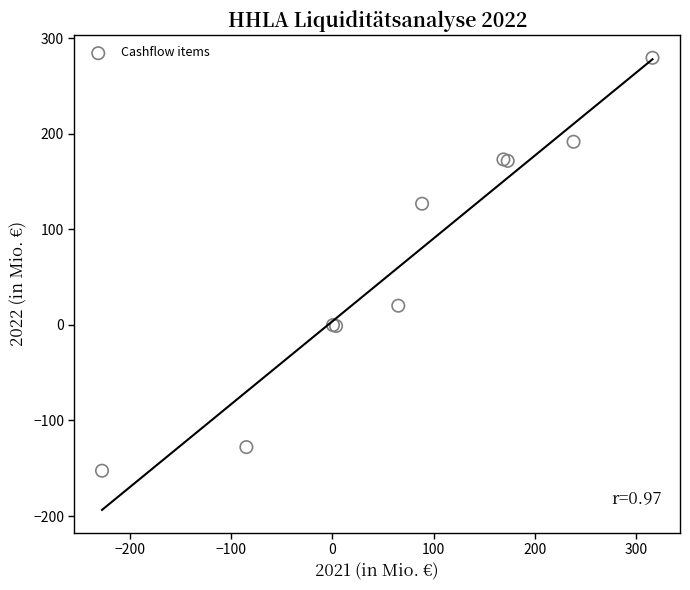

What Y value in the scatter plot is closest to 63?

20.0